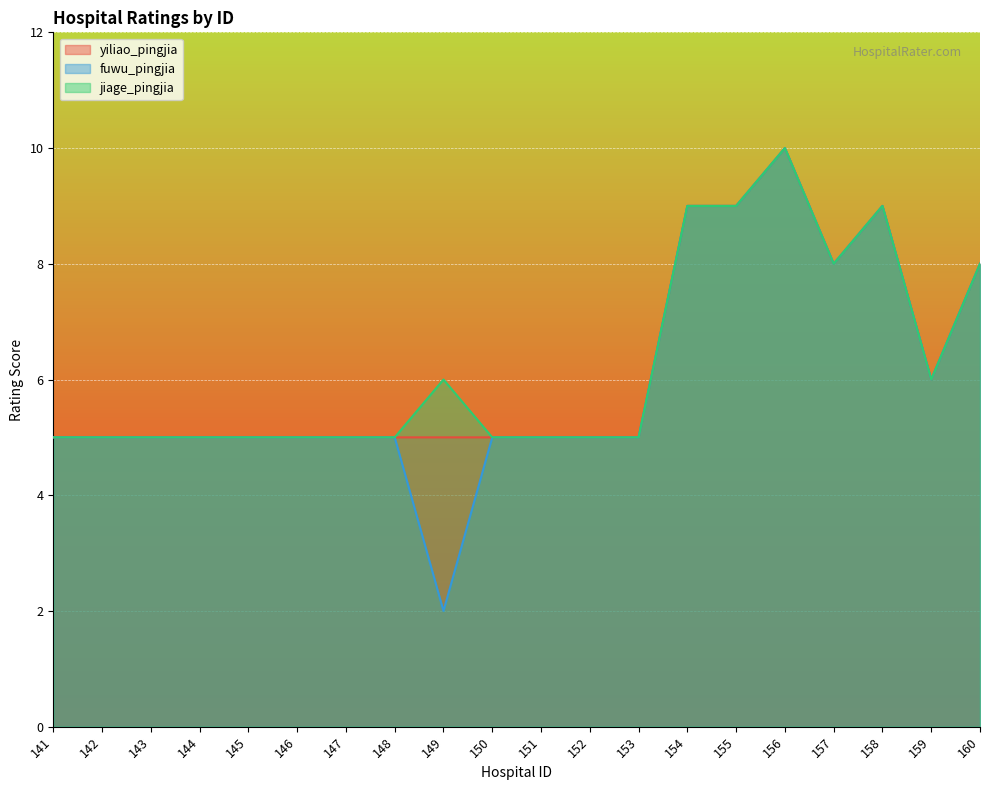

What is the average value of the fuwu_pingjia series?

6